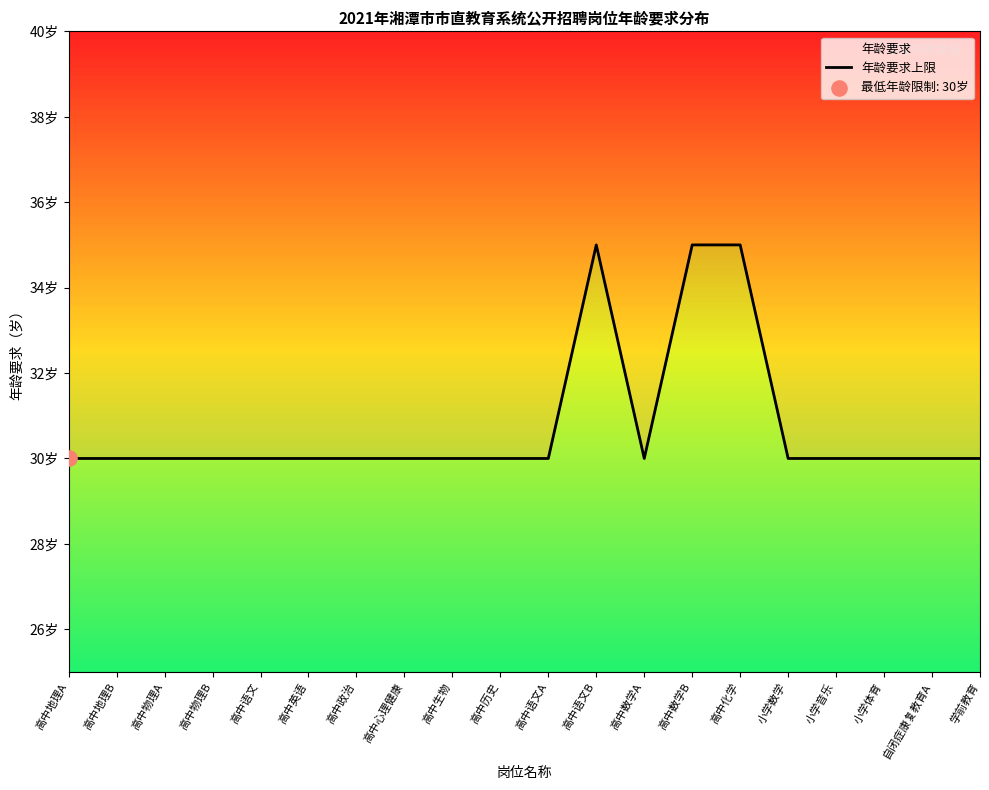

Approximately how many times larger is the value at 高中生物 compared to 小学体育?

1.0